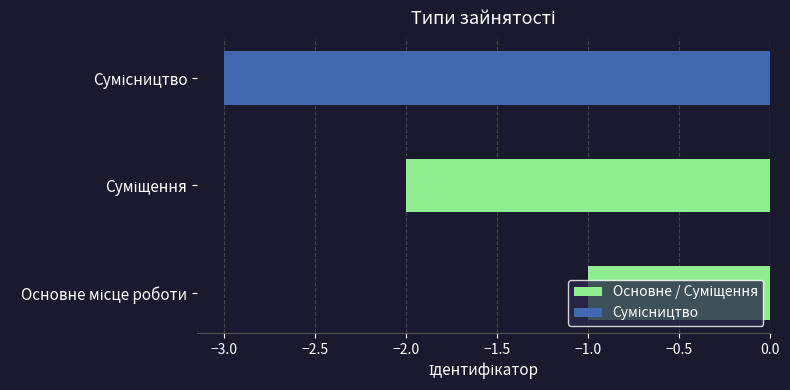

What is the minimum value shown in the chart?

-3